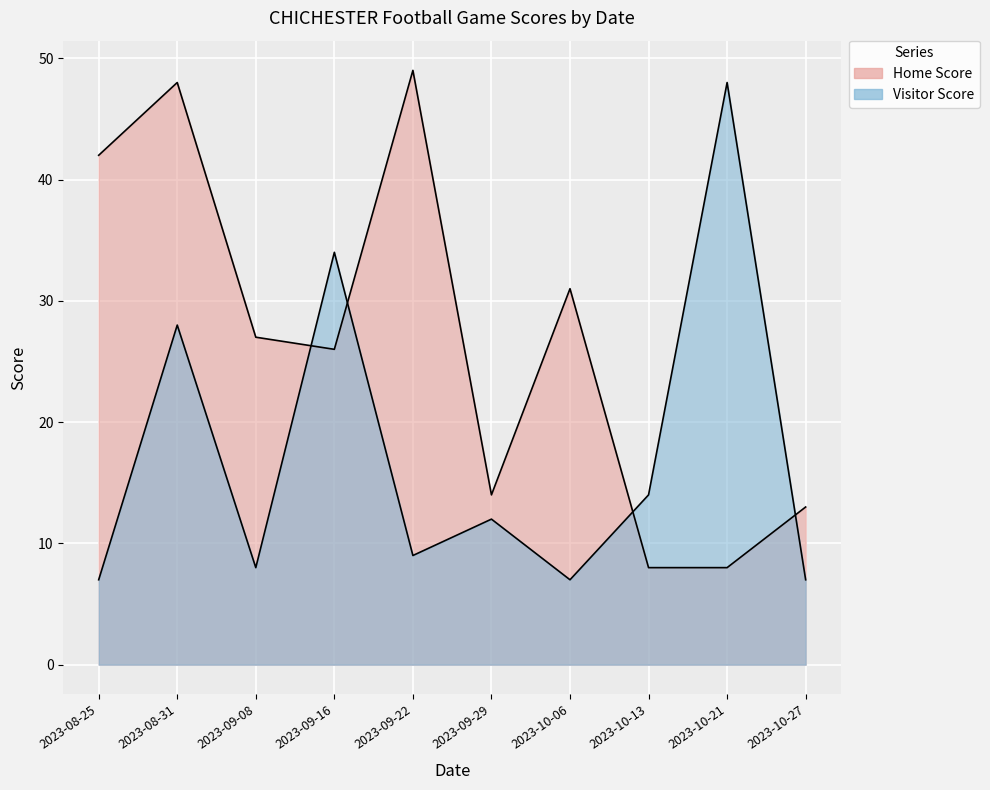

What is the label of the 2nd point from the left?

2023-08-31